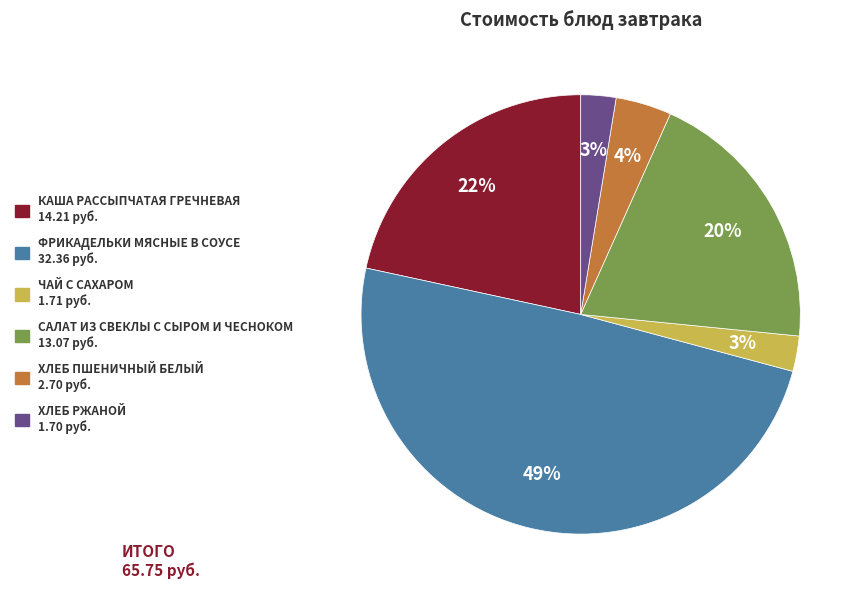

To the nearest percent, what is the combined percentage of ХЛЕБ ПШЕНИЧНЫЙ БЕЛЫЙ 2.70 руб. and САЛАТ ИЗ СВЕКЛЫ С СЫРОМ И ЧЕСНОКОМ 13.07 руб.?

24%